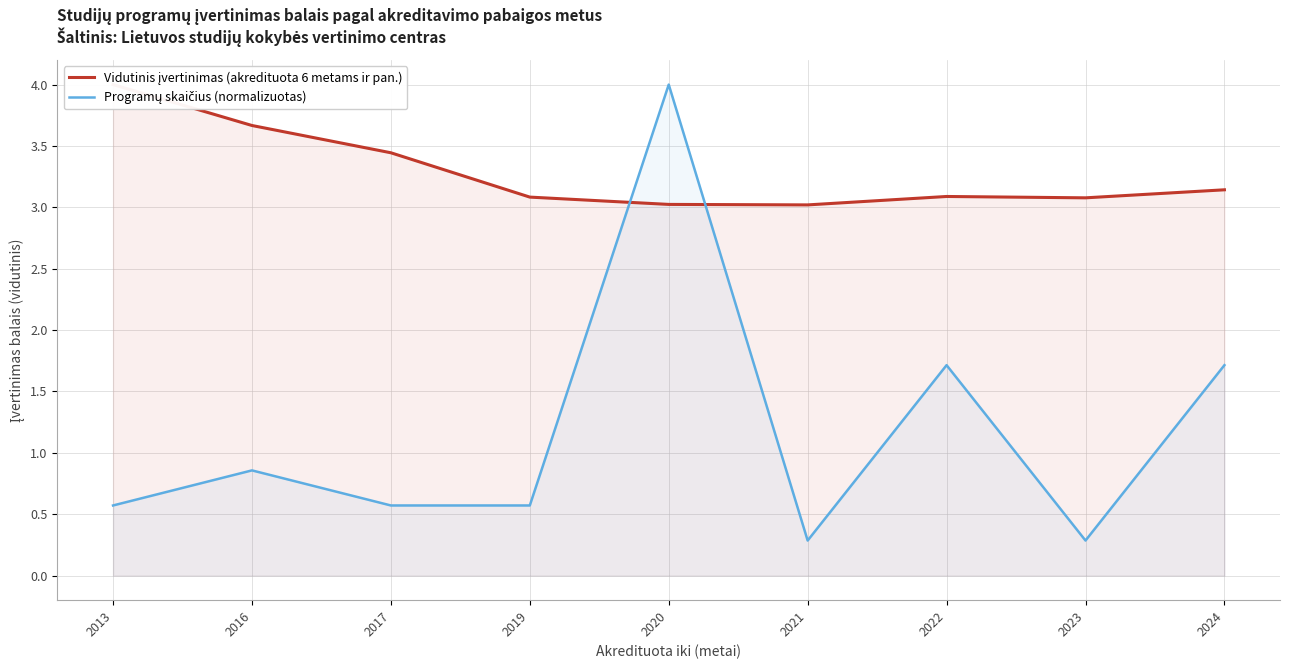

What is the sum of all Vidutinis įvertinimas (akredituota 6 metams ir pan.) values?

29.5